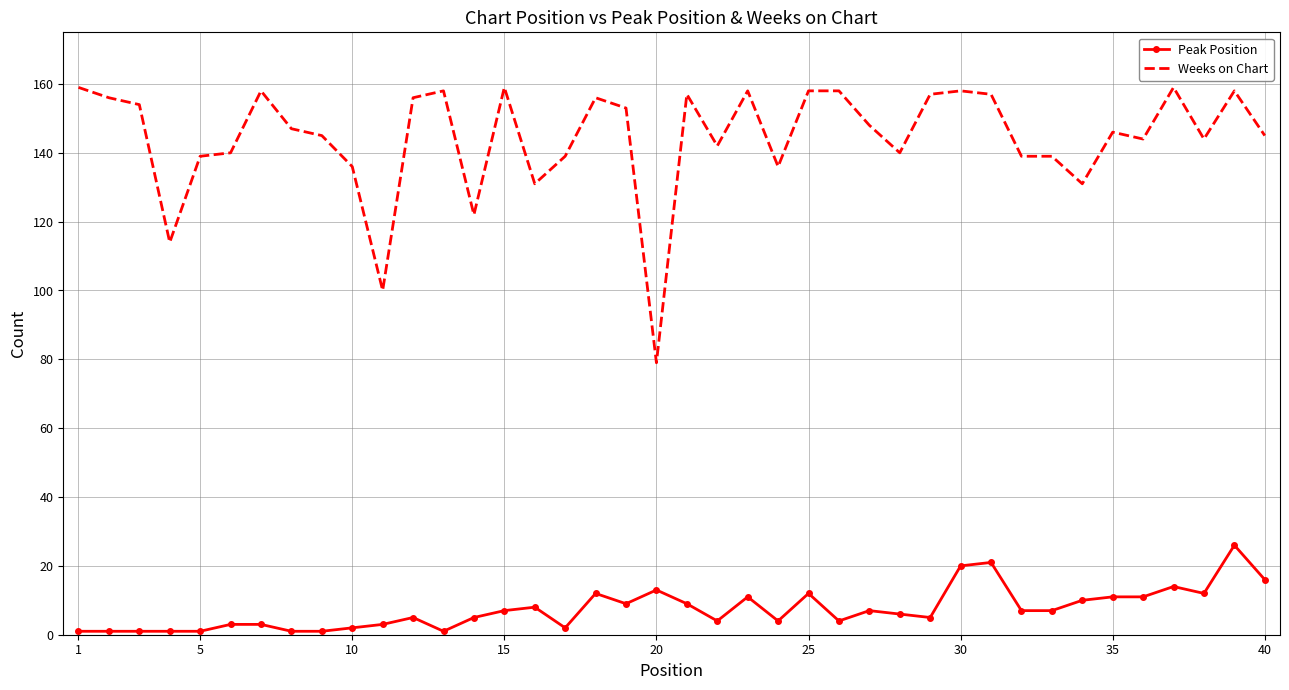

True or false: Peak Position and Weeks on Chart intersect in this chart.

False